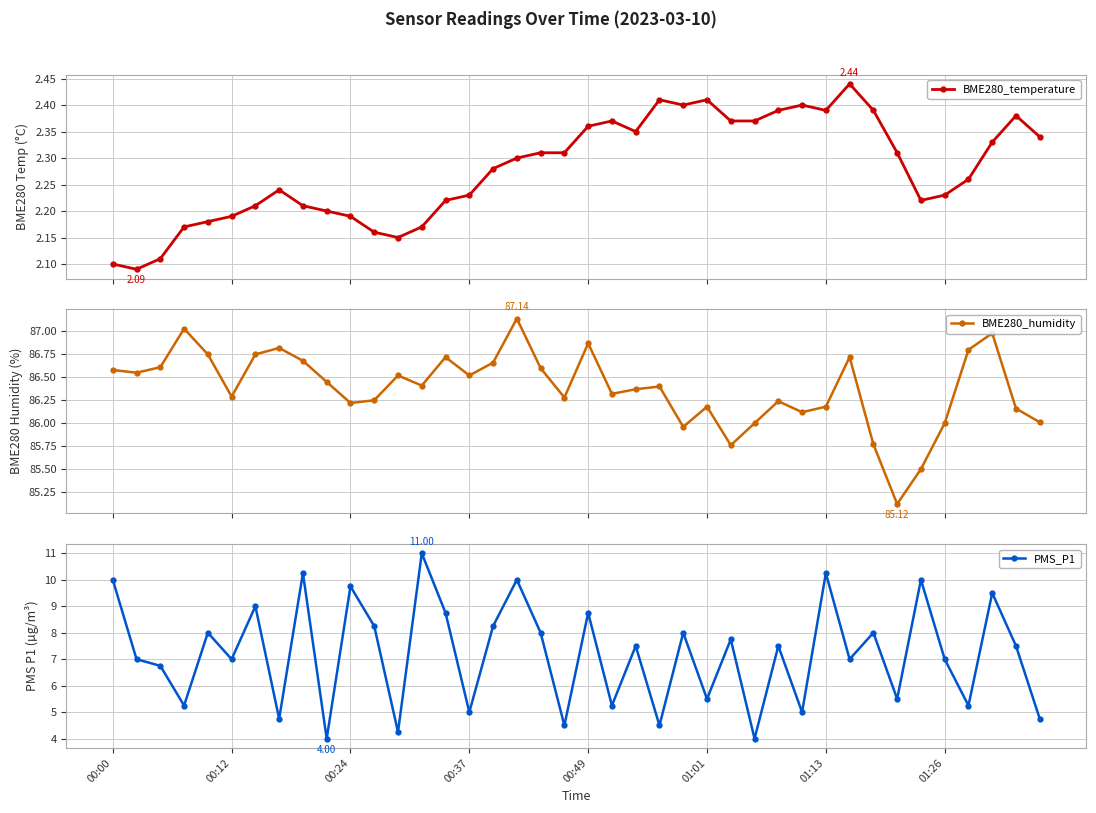

What is the label of the 39th point from the left?

38